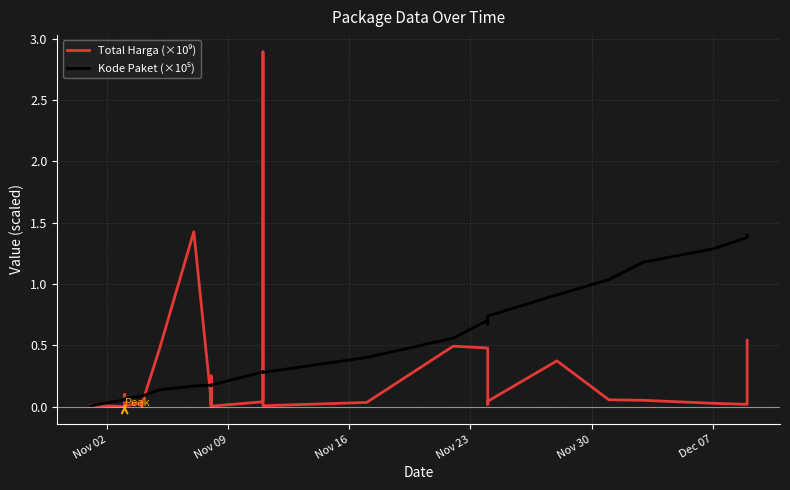

Which series has the largest range (max minus min)?

Total Harga (×10⁹)